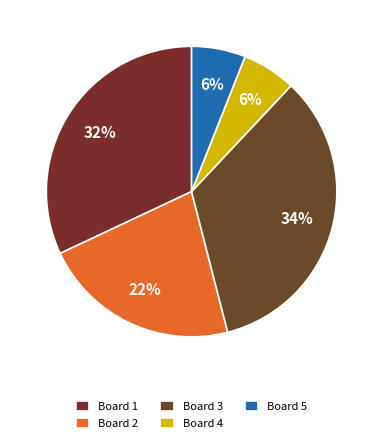

What percentage is the Board 3 slice, to the nearest percent?

34%